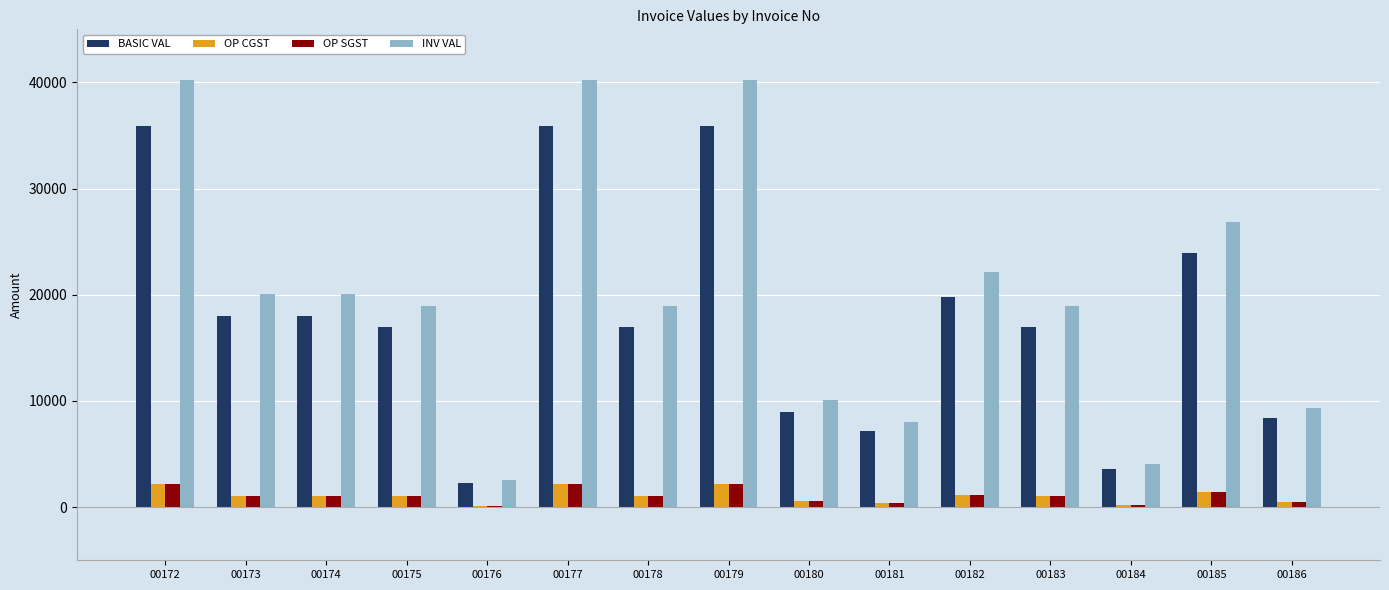

The value of INV VAL at 00183 is 9780.6. True or false?

False